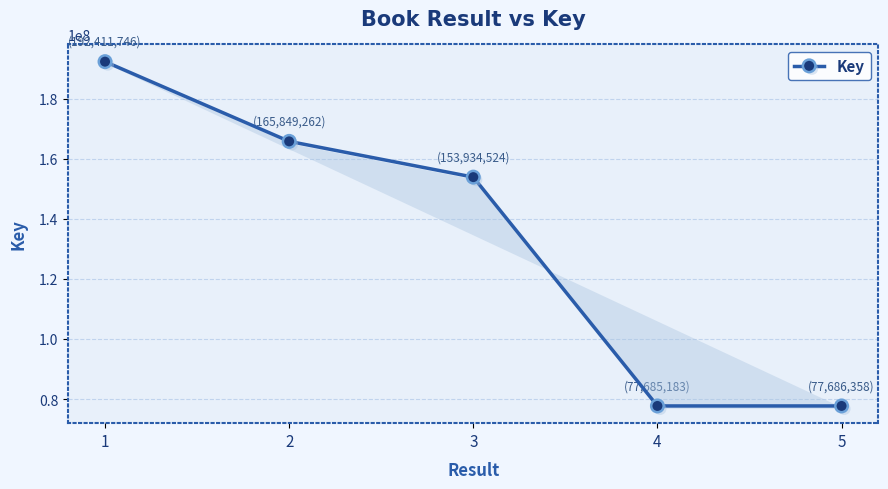

Count the number of data series in this chart.

1